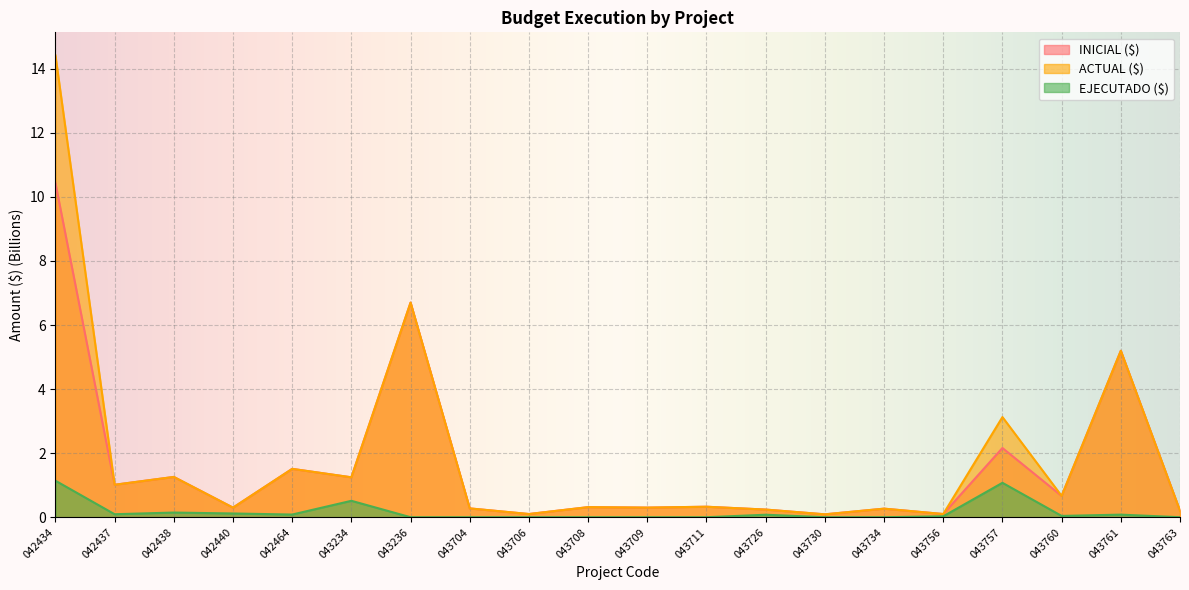

What is the difference between the second highest and second lowest values in the ACTUAL ($) series?

6.6